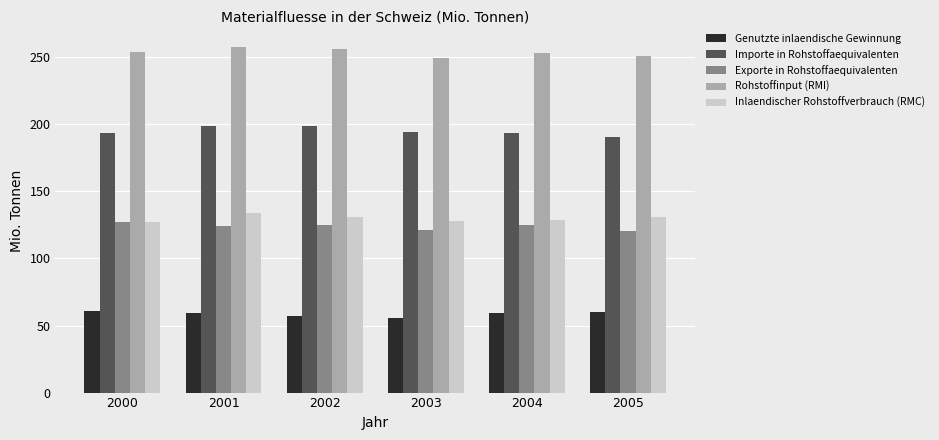

How many bars are there in each group?

5